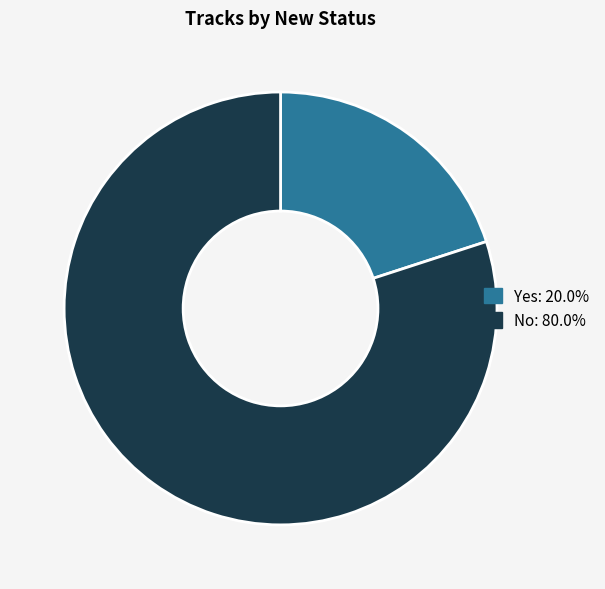

True or false: Yes accounts for 20% of the total.

True